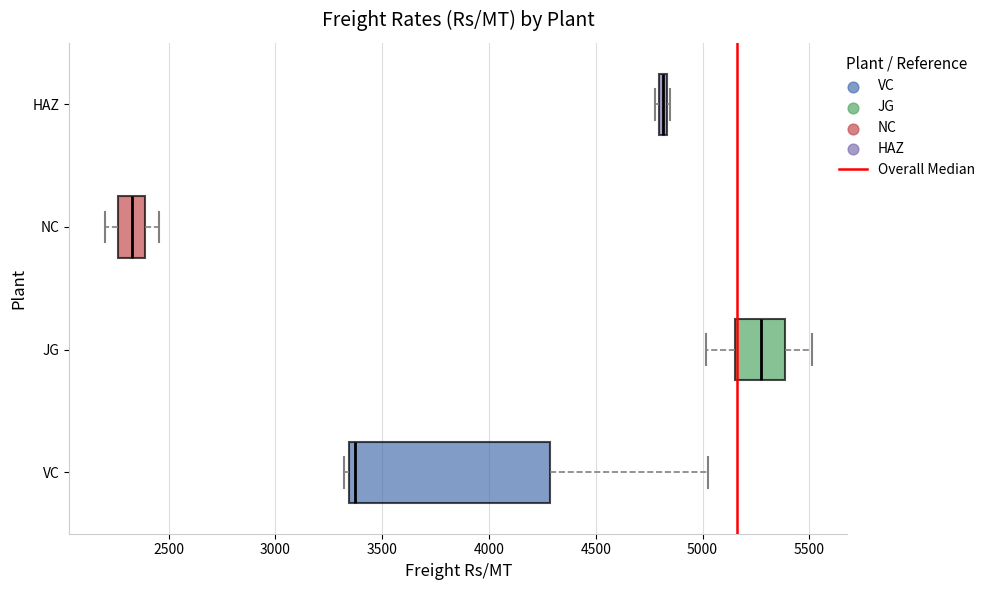

Comparing the boxes themselves (not the whiskers), which one is the widest?

VC